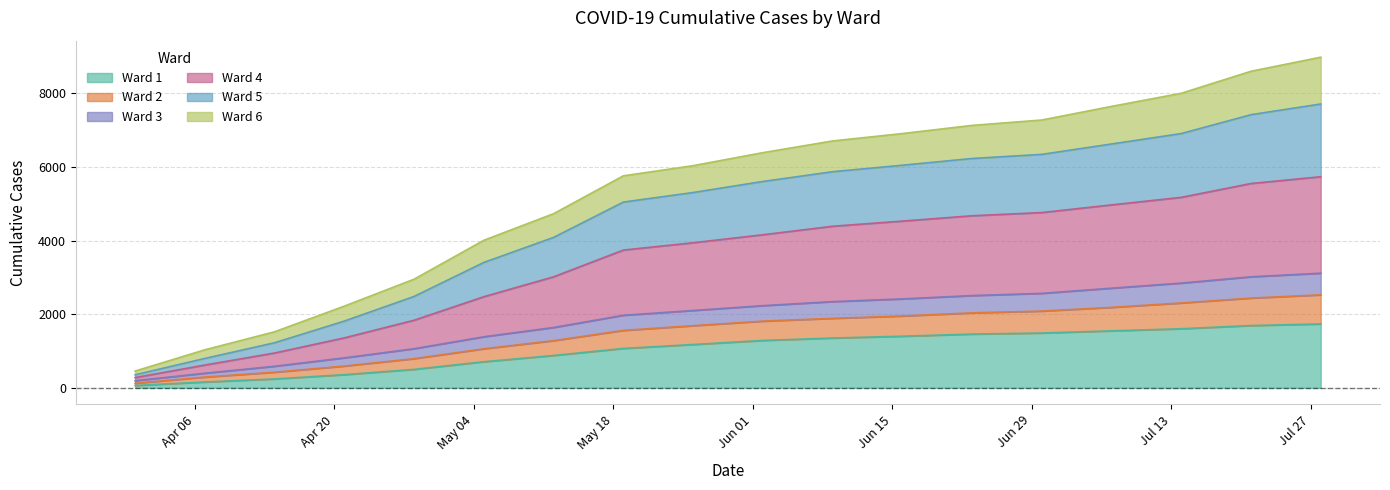

What are all the series names shown in the legend?

Ward 1, Ward 2, Ward 3, Ward 4, Ward 5, Ward 6